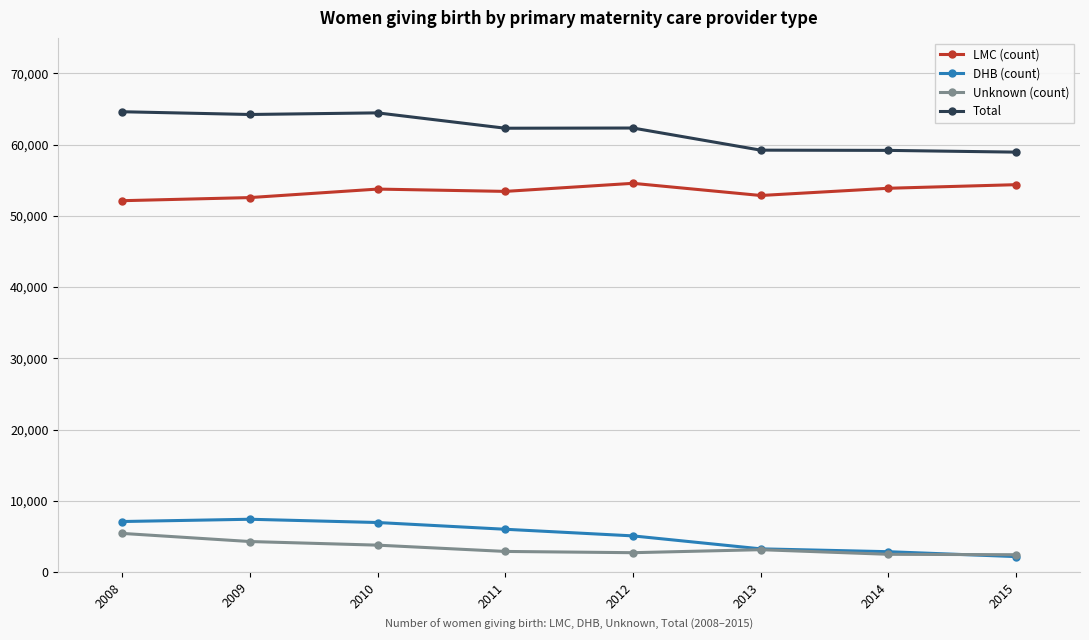

Is the value of Unknown (count) at 2010 greater than the value of Total at 2011?

No